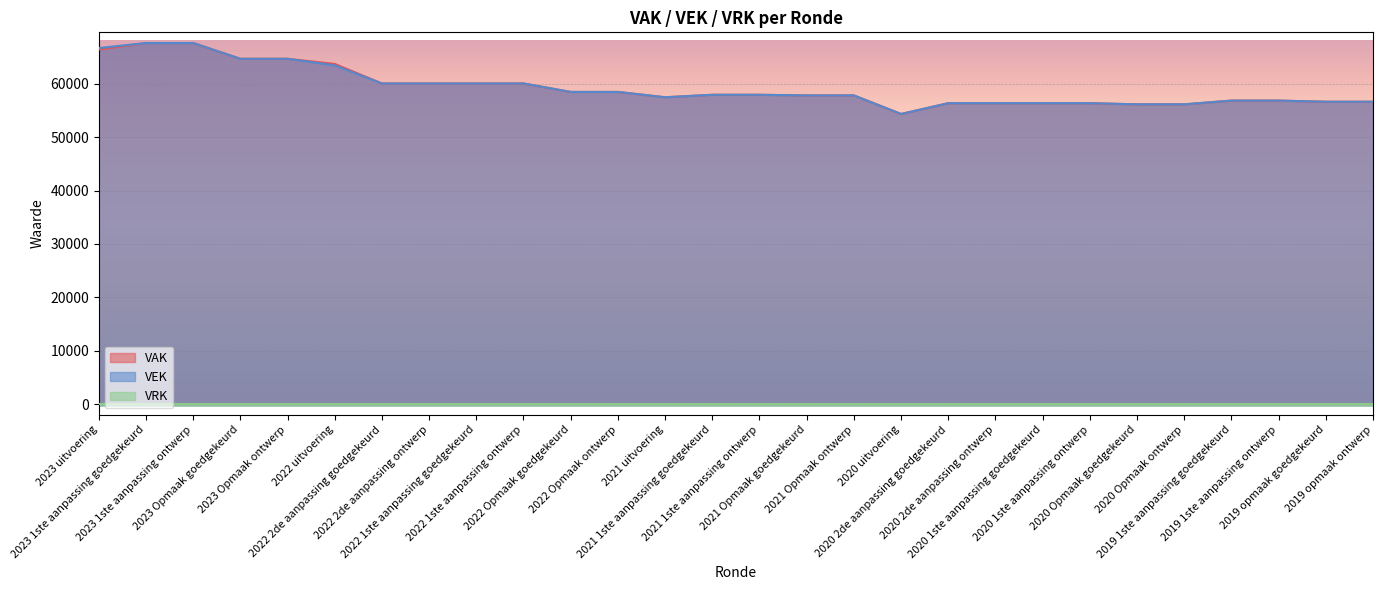

What value does the VAK series have at 2019 opmaak ontwerp?

56635